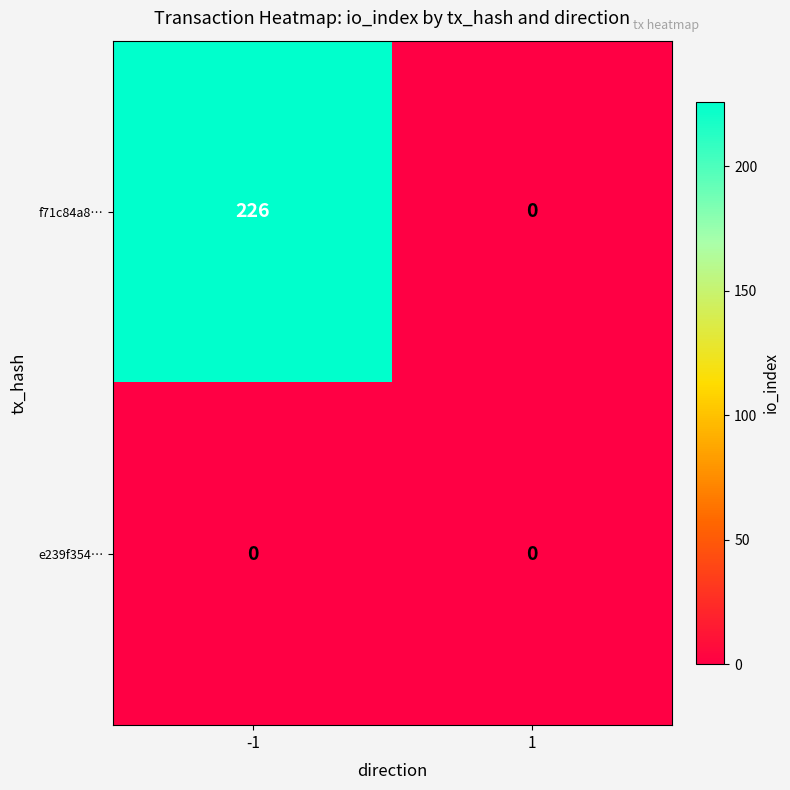

At which category is the sum across all series the highest?

-1